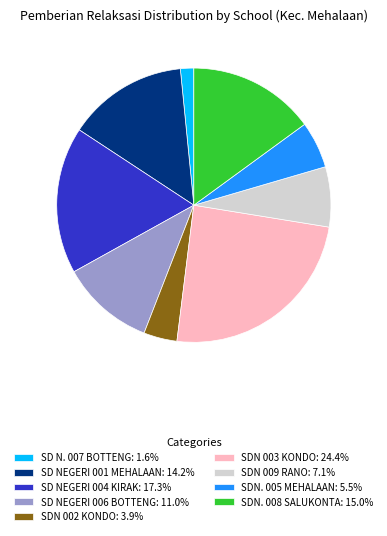

Count the number of slices in the pie.

9